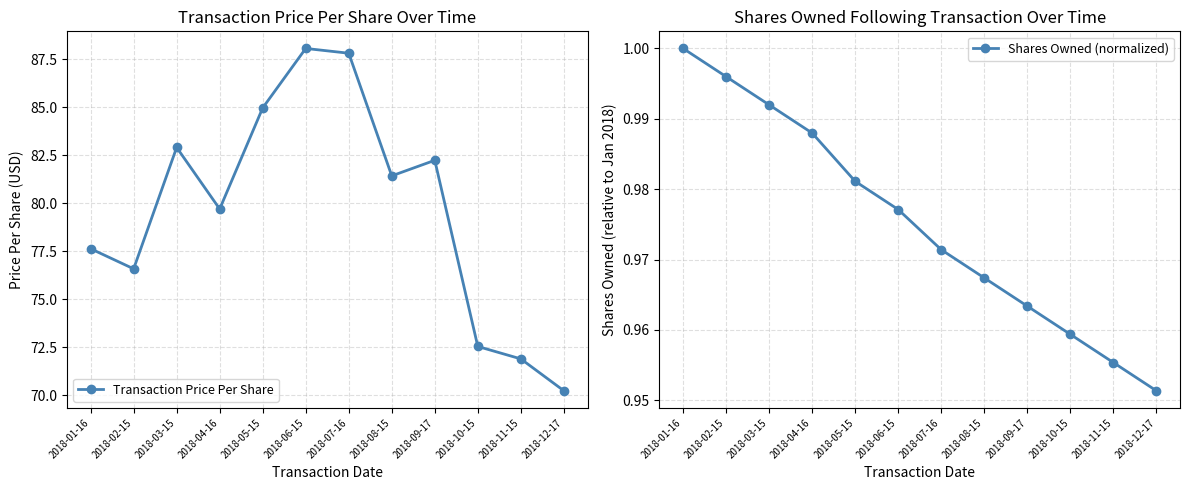

What are all the series names shown in the legend?

Transaction Price Per Share, Shares Owned (normalized)